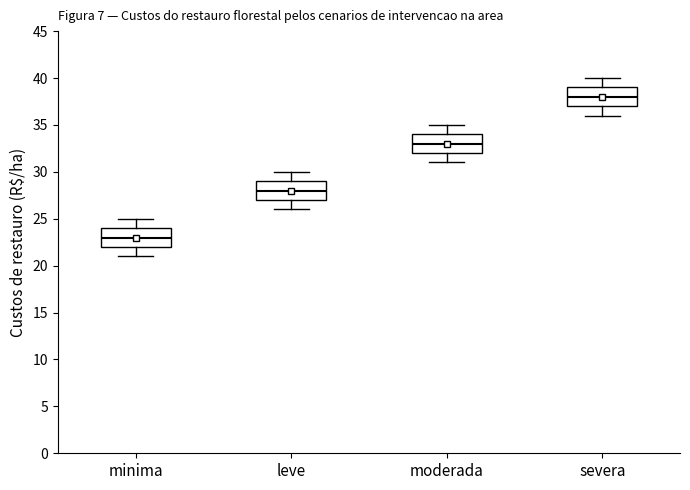

Reading left to right, transcribe this box plot: for each box, give where its median line is, the range the box spans, and where its two whiskers end, as read against the y-axis. The values are not printed on the chart, so give them approximately, as read against the axis.

minima: median 23, box 22 to 24, whiskers 21 to 25
leve: median 28, box 27 to 29, whiskers 26 to 30
moderada: median 33, box 32 to 34, whiskers 31 to 35
severa: median 38, box 37 to 39, whiskers 36 to 40